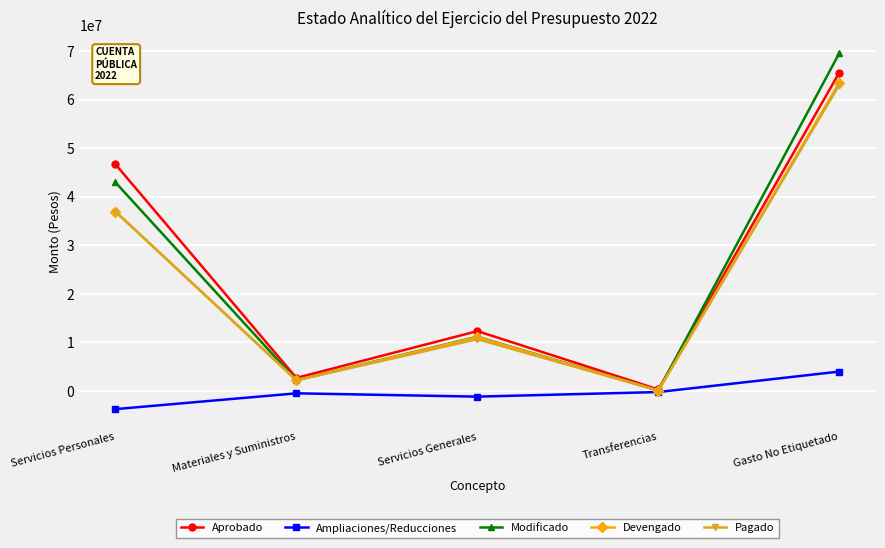

What is the label of the 2nd point from the right?

Transferencias